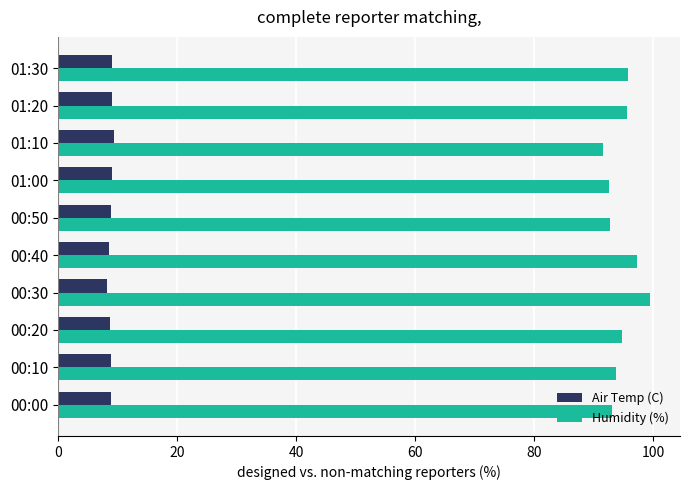

List the series in order of their overall mean, highest first.

Humidity (%), Air Temp (C)